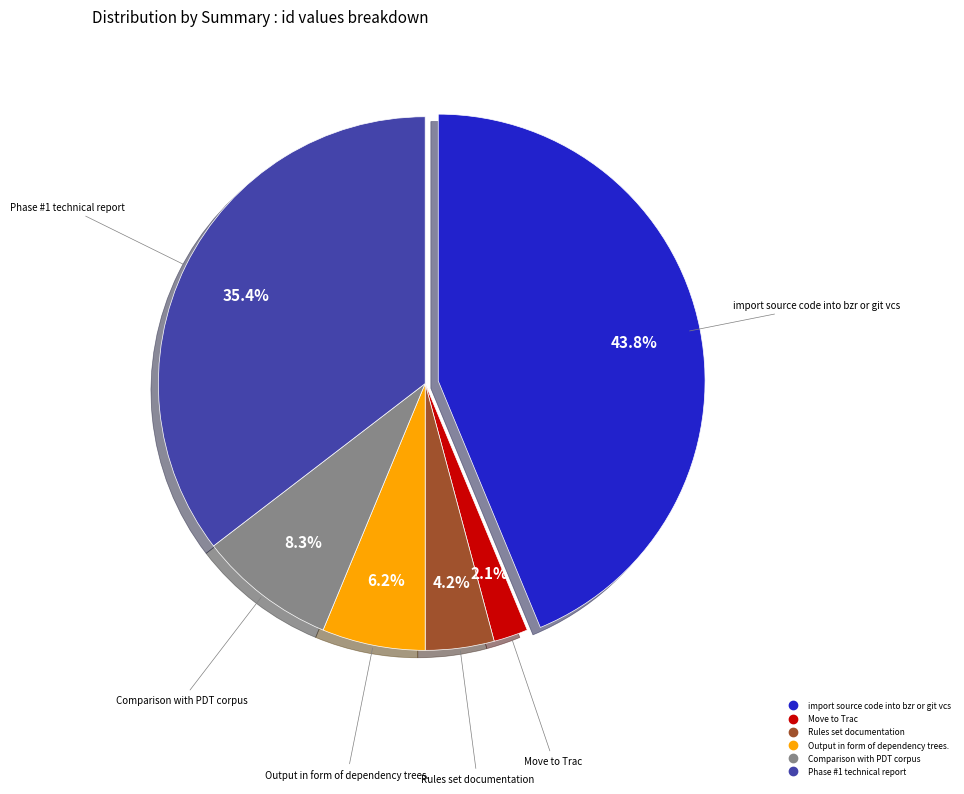

Between Rules set documentation and Move to Trac, which is larger?

Rules set documentation